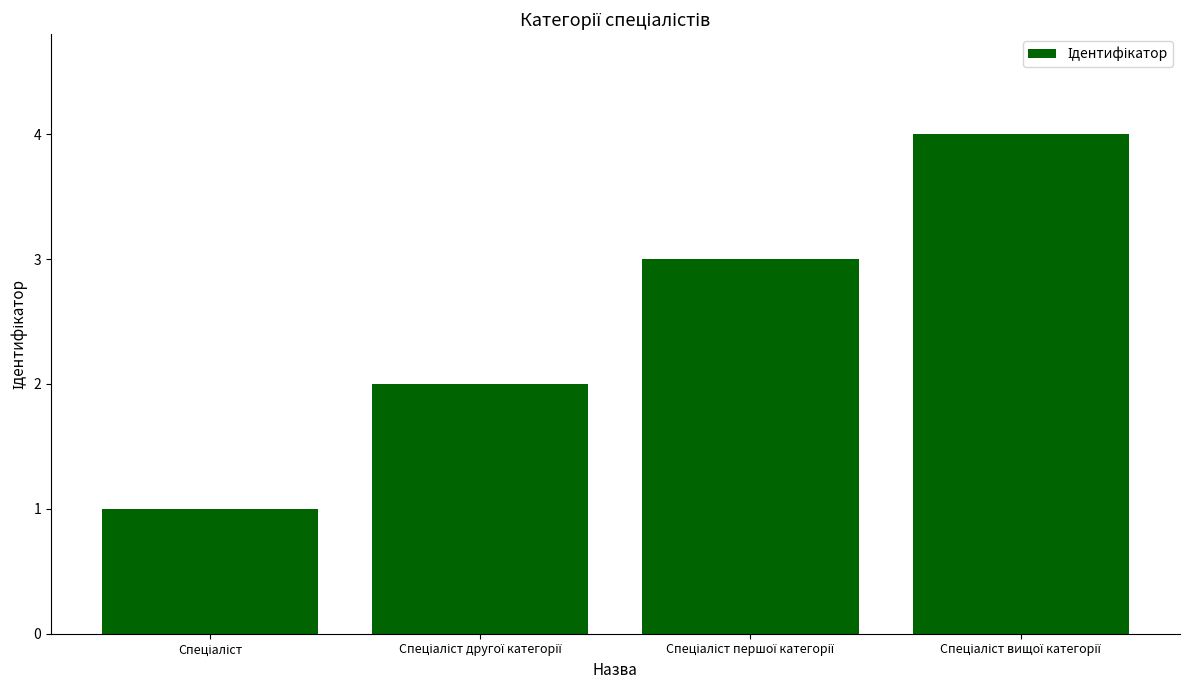

Are the bars grouped side by side (vs. stacked)?

No